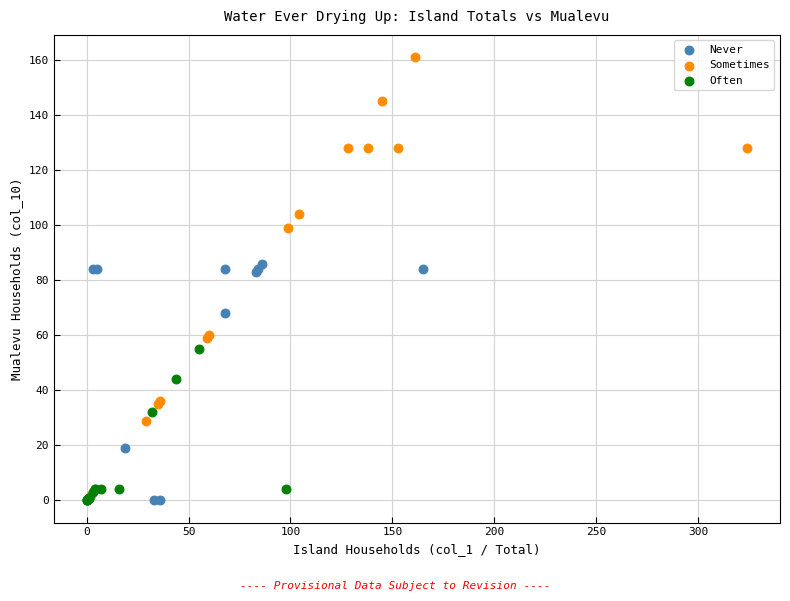

Which series reaches the maximum Y coordinate?

Sometimes